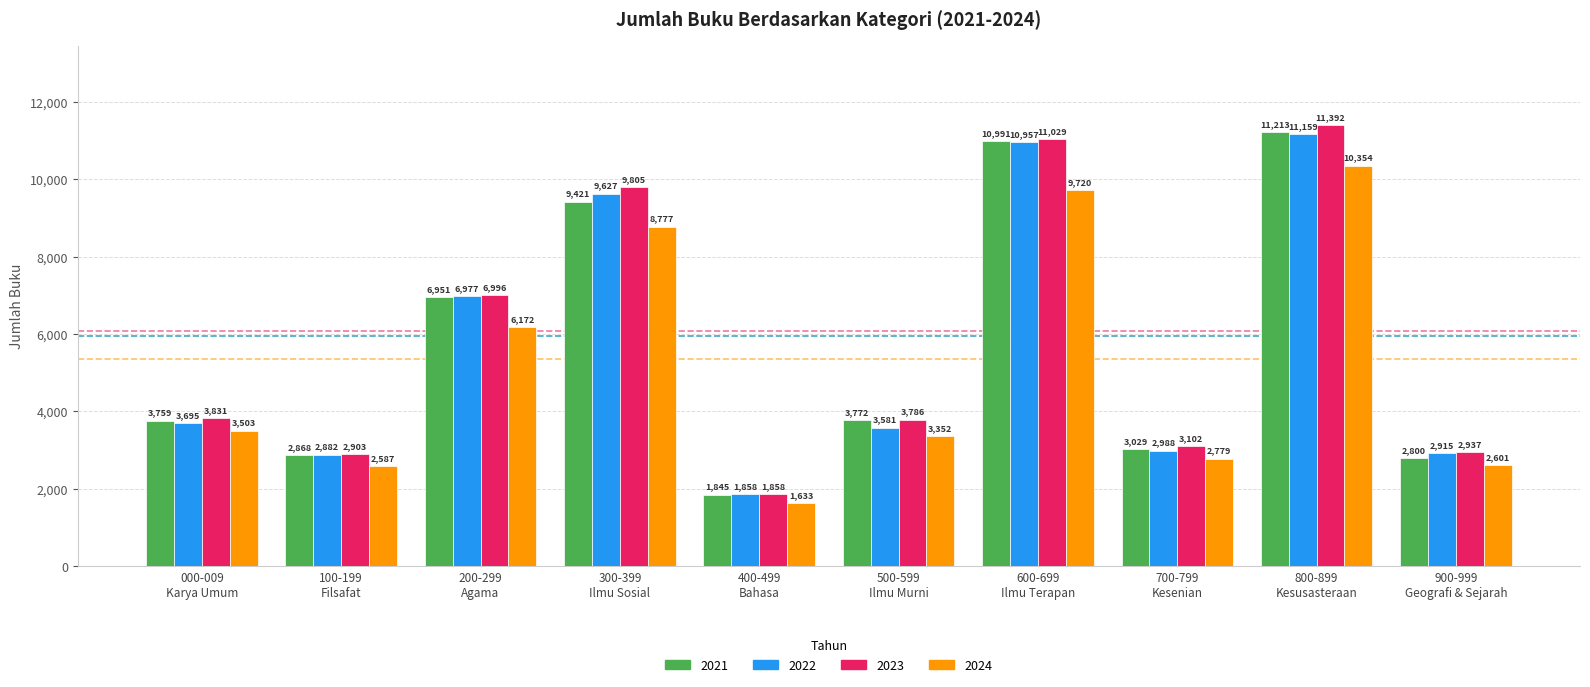

The 2024 series shows 6172 at 200-299
Agama. True or false?

True